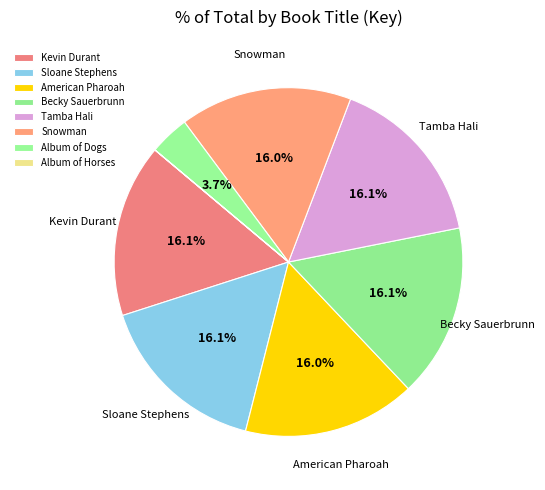

Is it true that Tamba Hali is 16% of the pie?

True